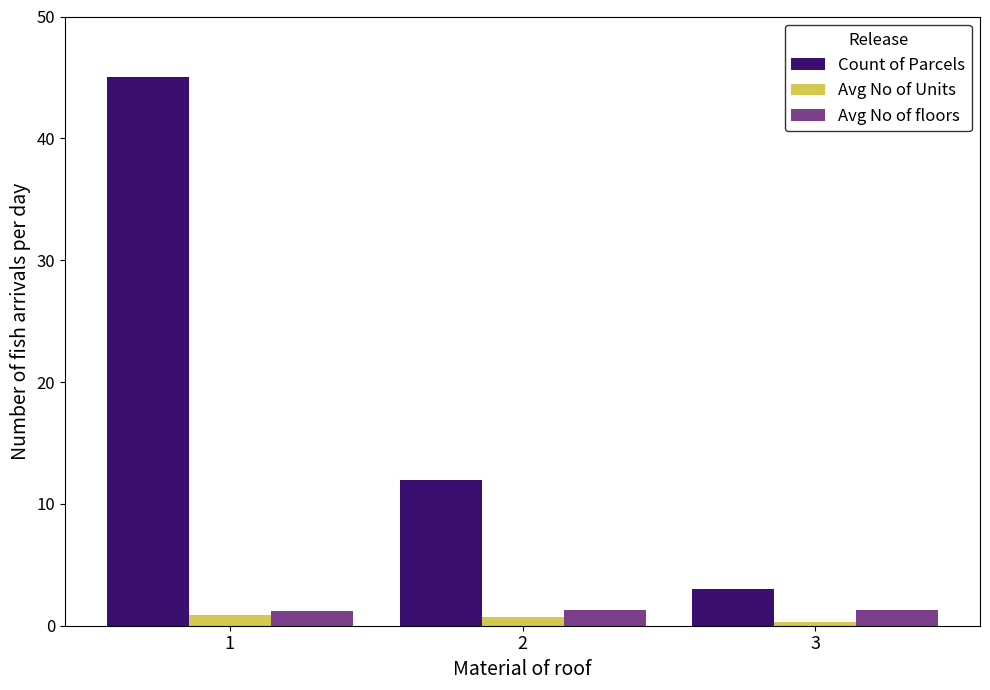

Count the Count of Parcels values in the range 3 to 45.

3